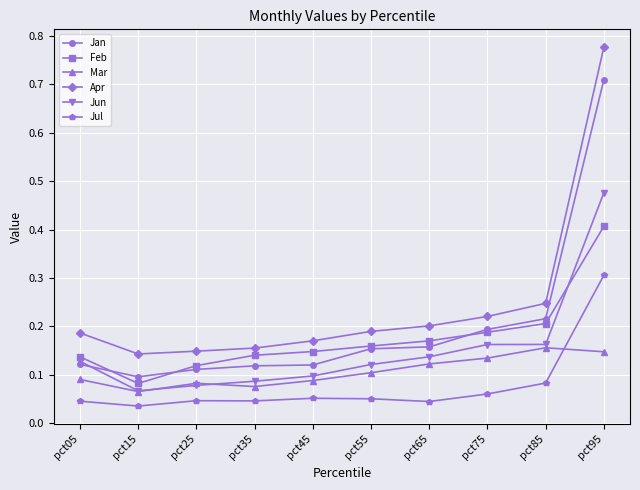

Which series has the widest spread of values?

Apr